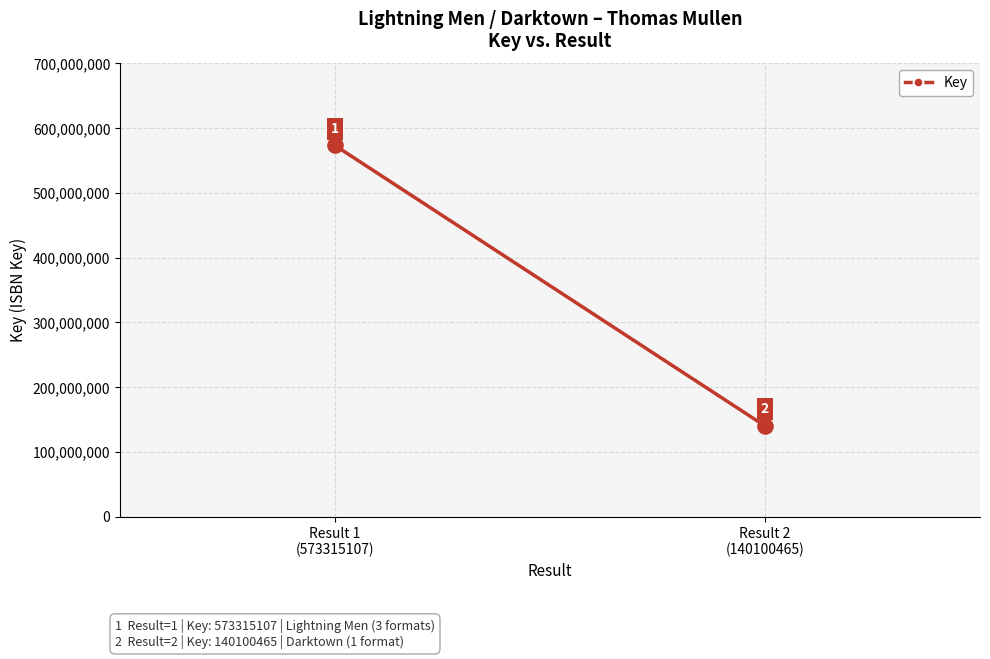

Which has a higher value, Result 1 (573315107) or Result 1 (573315107)?

Result 1 (573315107)